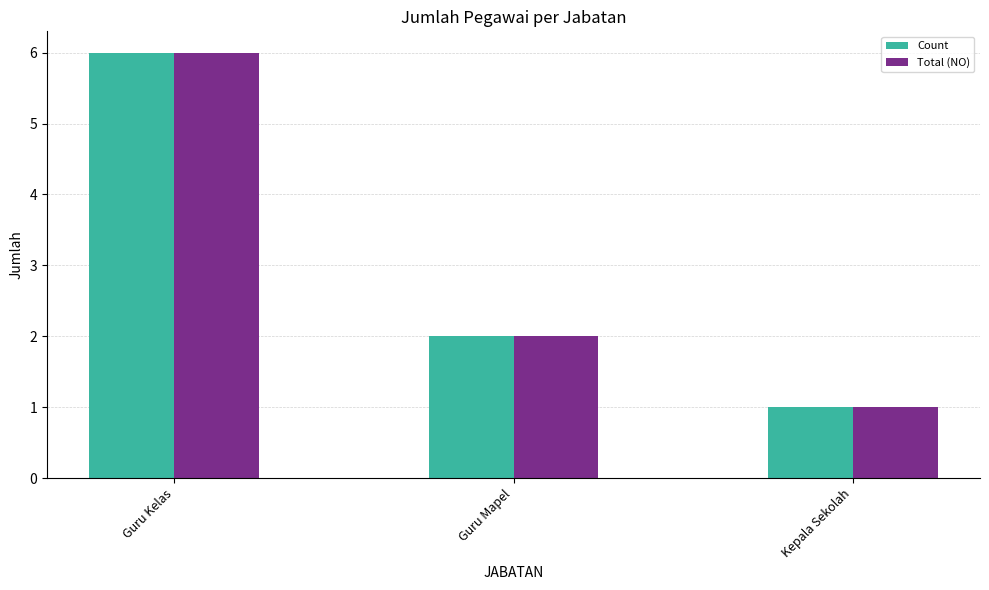

Rank the categories by Total (NO) value from highest to lowest.

Guru Kelas, Guru Mapel, Kepala Sekolah